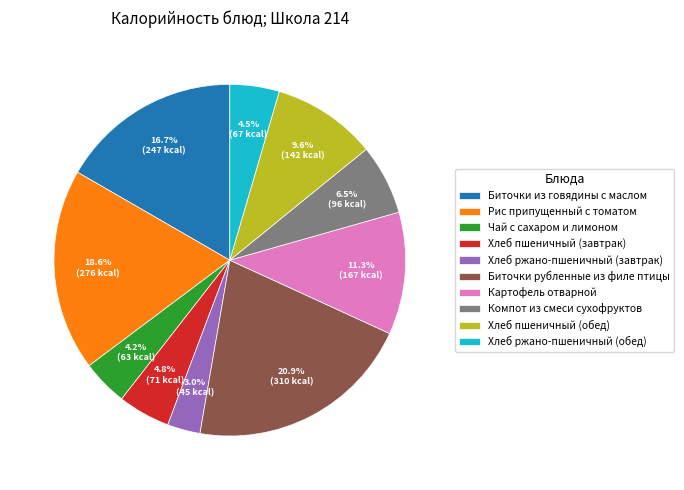

What percentage do Хлеб пшеничный (завтрак) and Рис припущенный с томатом together represent?

23.4%